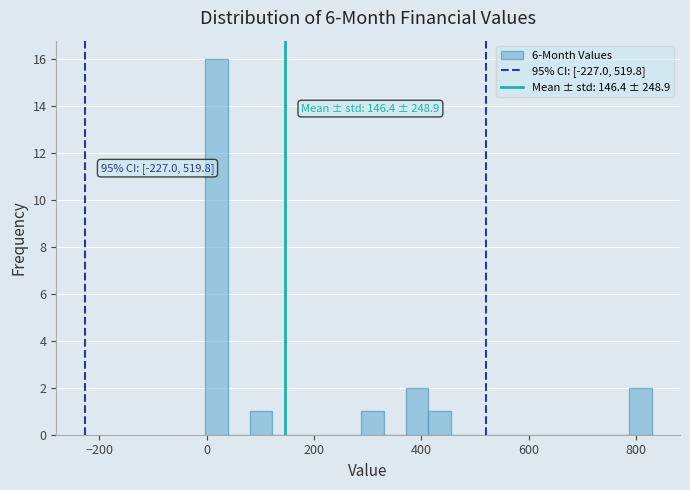

Read against the x-axis, roughly where is the centre of the tallest bar?

20